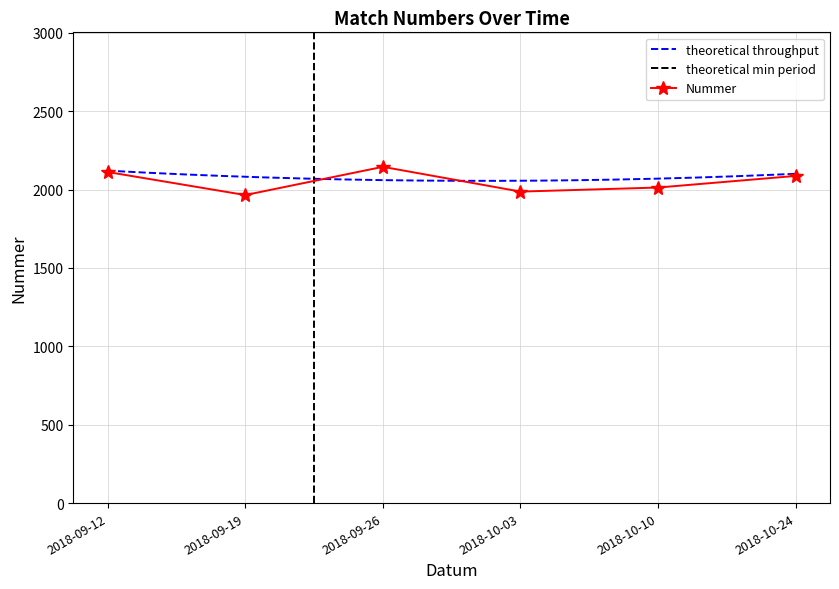

What is the minimum value for Nummer?

1965